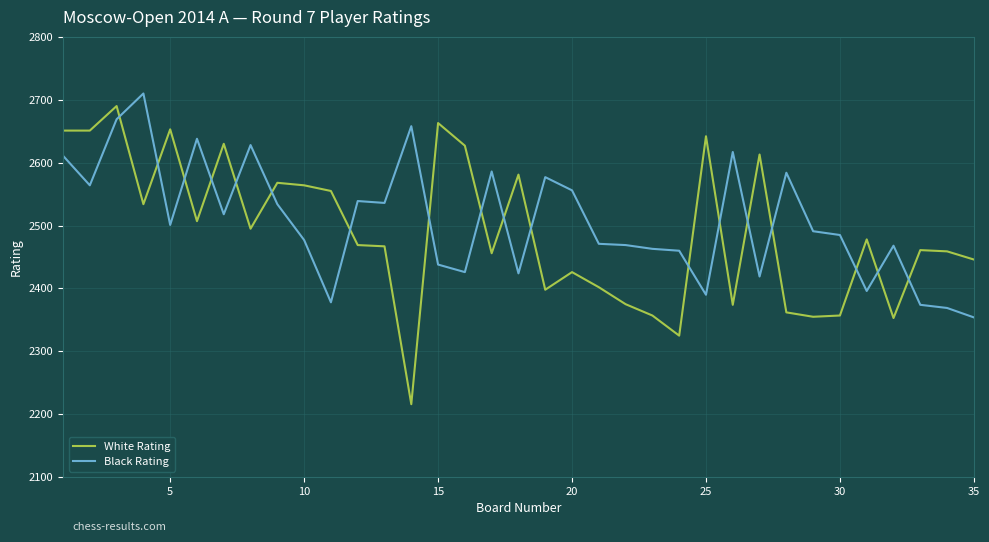

True or false: Black Rating has more than 1 points higher than both neighbors.

True